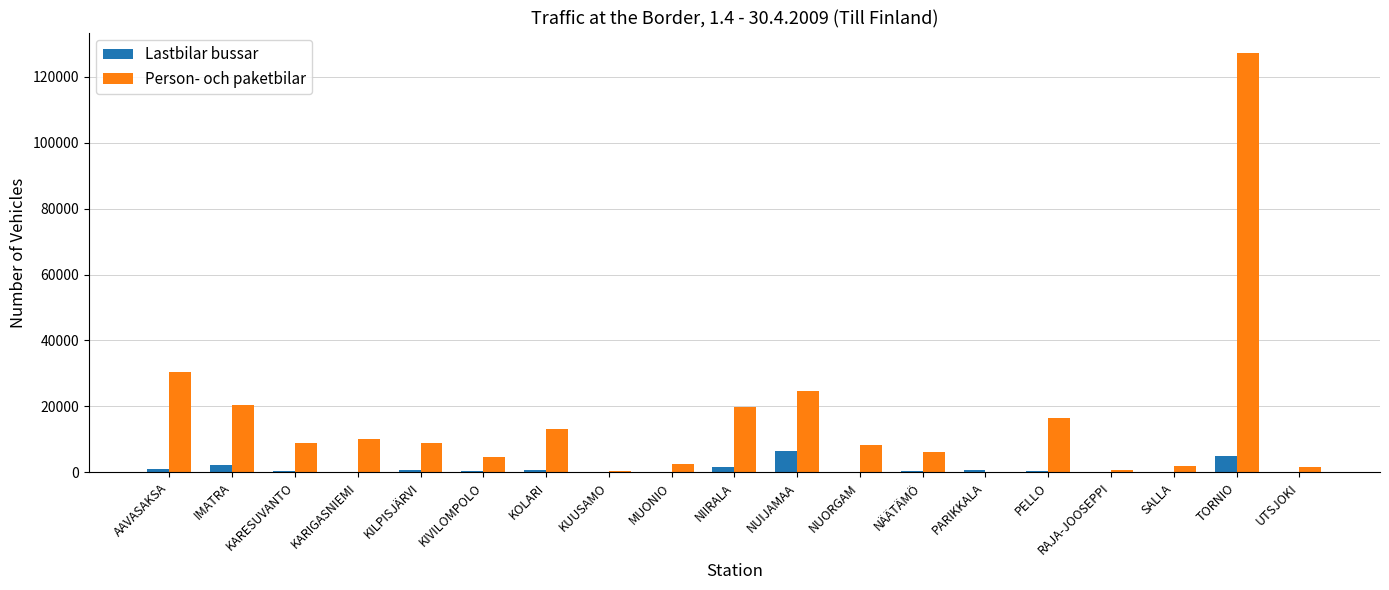

What is the spread (max minus min) of values at NÄÄTÄMÖ?

5746